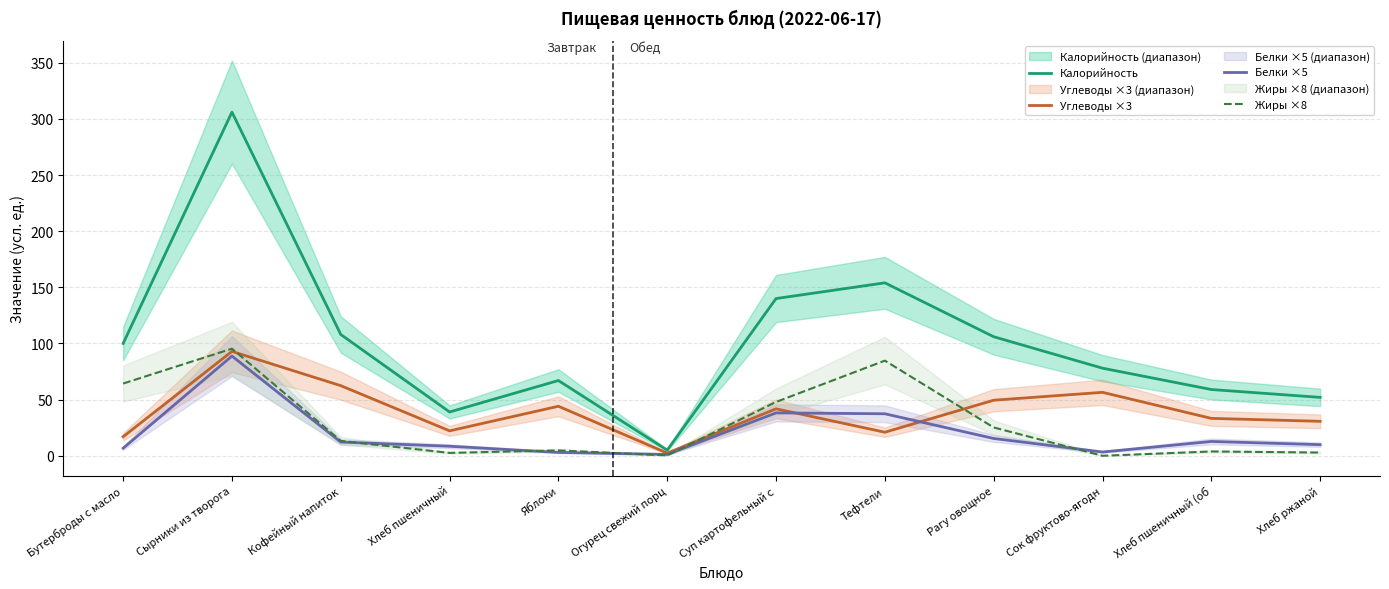

What is the average value of the Калорийность series?

101.2